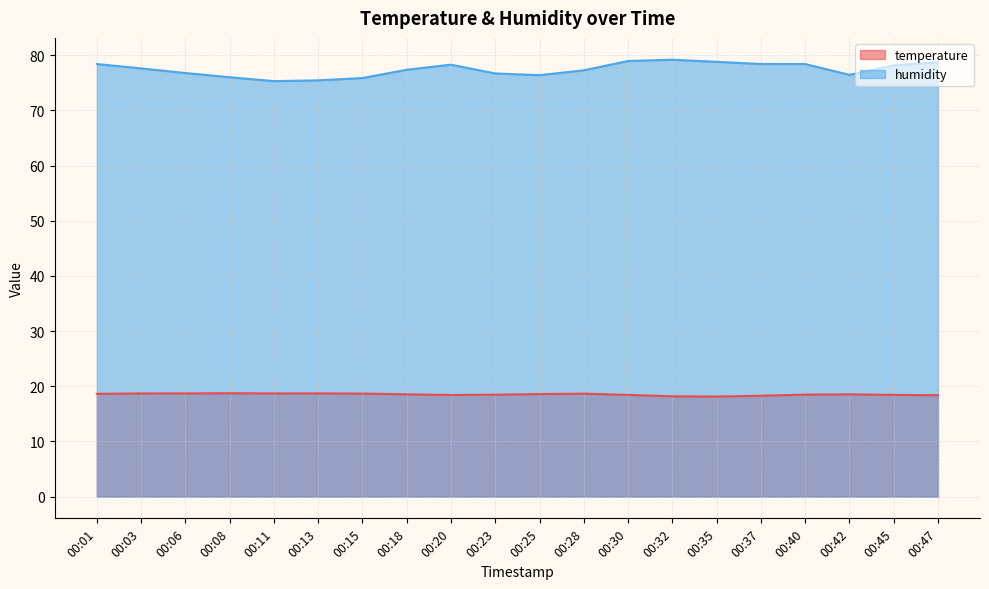

Reading left to right, extract all data points from this chart.

temperature: 00:01=18.6	00:03=18.7	00:06=18.7	00:08=18.7	00:11=18.7	00:13=18.7	00:15=18.7	00:18=18.5	00:20=18.4	00:23=18.5	00:25=18.6	00:28=18.6	00:30=18.4	00:32=18.2	00:35=18.1	00:37=18.3	00:40=18.5	00:42=18.5	00:45=18.4	00:47=18.4
humidity: 00:01=78.4	00:03=77.6	00:06=76.8	00:08=76.0	00:11=75.3	00:13=75.4	00:15=75.9	00:18=77.4	00:20=78.3	00:23=76.7	00:25=76.4	00:28=77.3	00:30=79.0	00:32=79.2	00:35=78.8	00:37=78.4	00:40=78.4	00:42=76.4	00:45=78.2	00:47=78.7